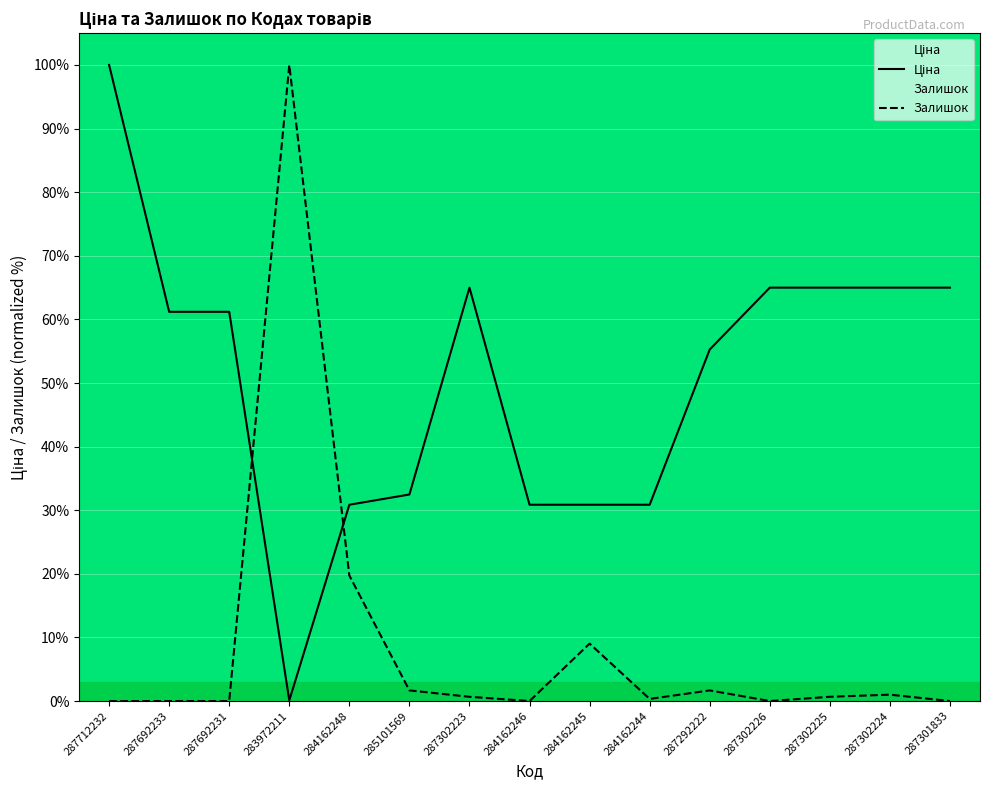

True or false: Ціна has more than 0 points higher than both neighbors.

True